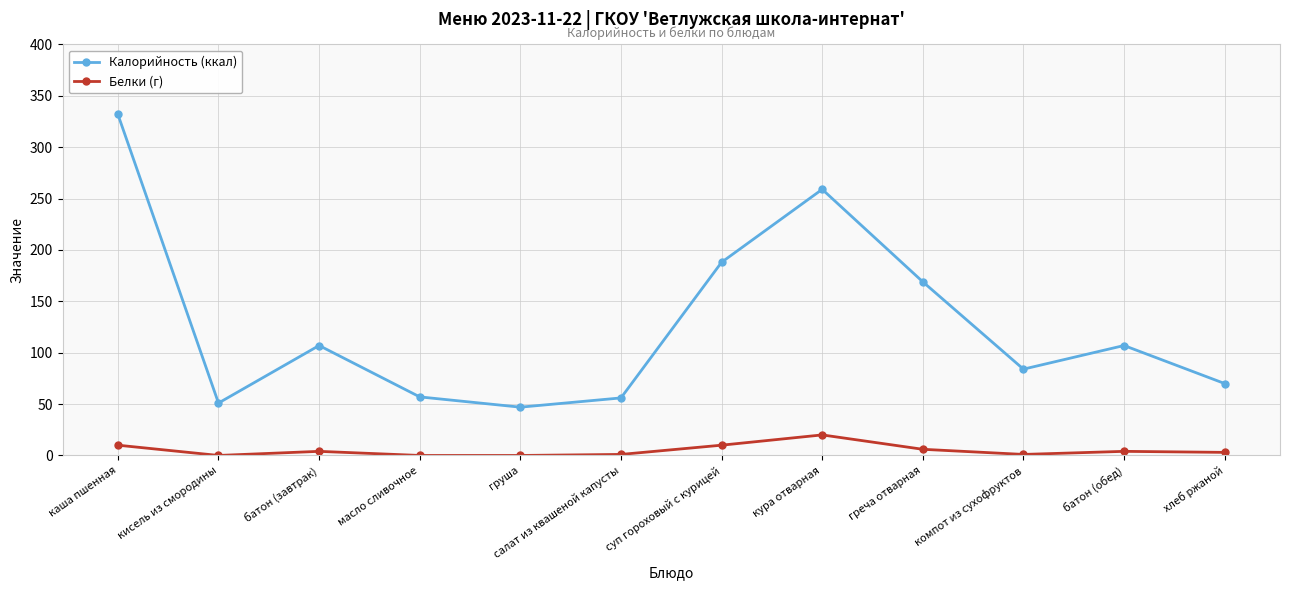

What is the average value of the Белки (г) series?

5